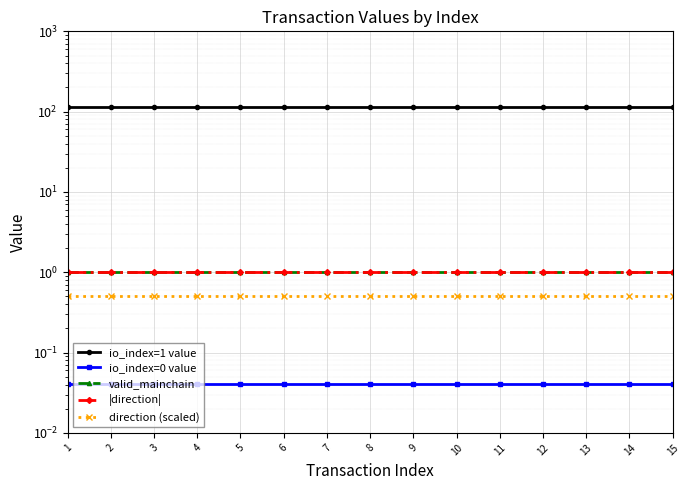

Rank the series at 8 from lowest to highest value.

io_index=0 value, direction (scaled), valid_mainchain, |direction|, io_index=1 value